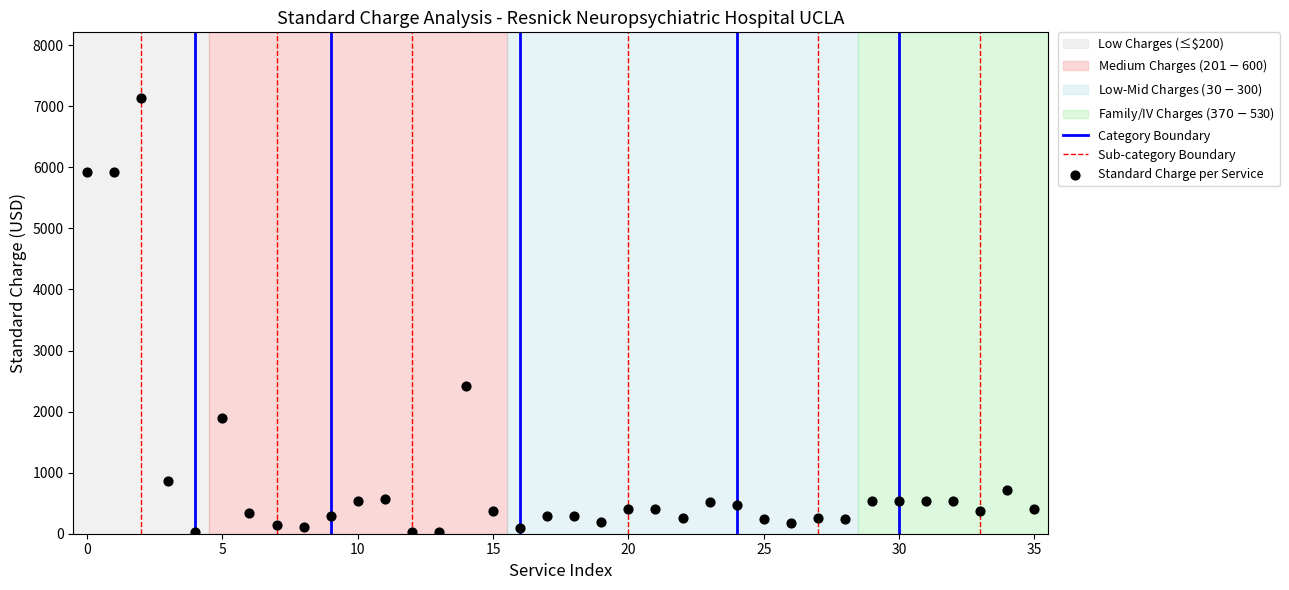

What Y value in the scatter plot is closest to 3582?

2420